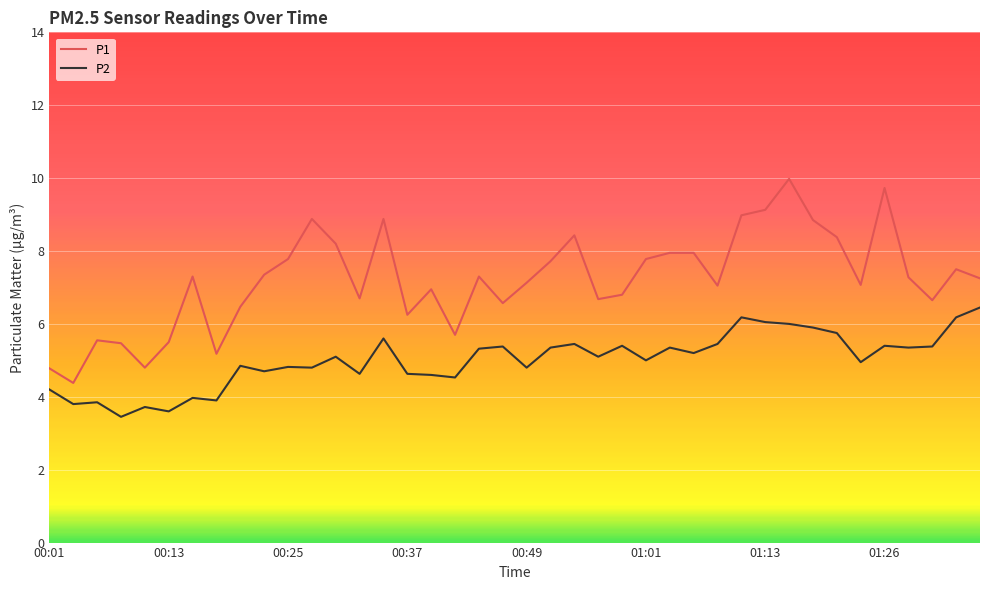

What is the sum of all P1 values?

288.3